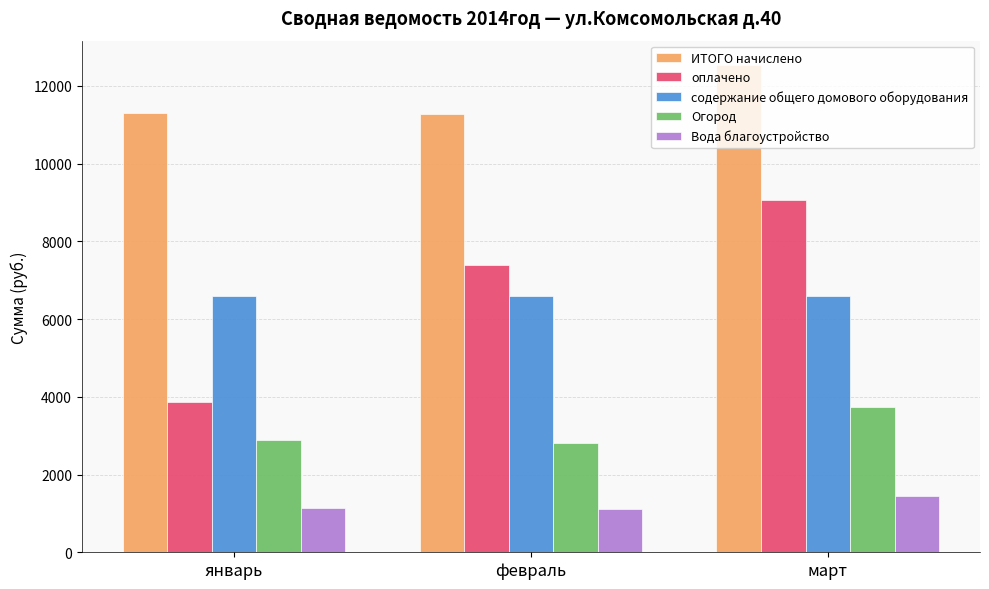

What is the spread (max minus min) of values at январь?

10168.8